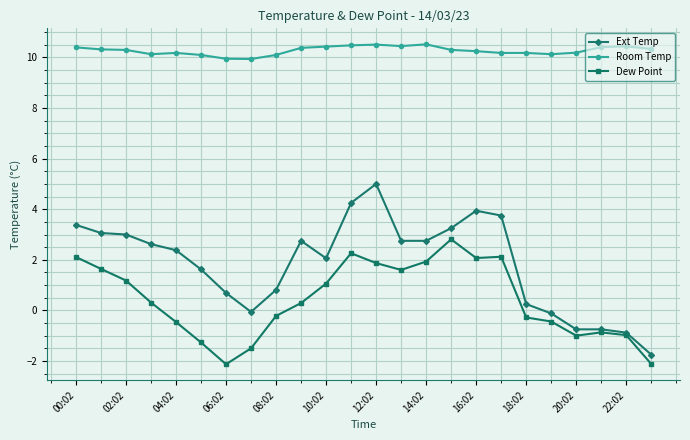

What is the lowest value of the Dew Point series?

-2.1